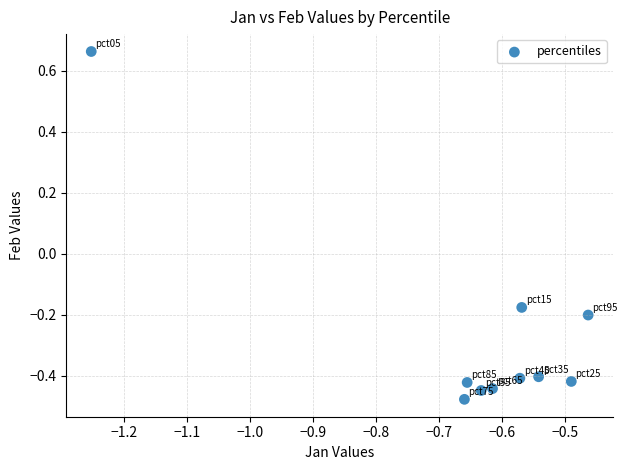

What is the average X value?

-0.6